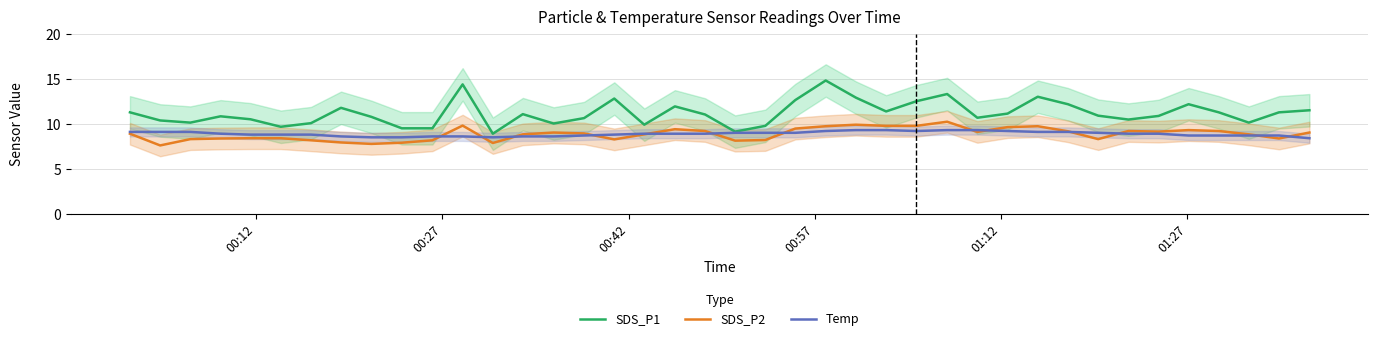

Count the number of categories in the chart.

40